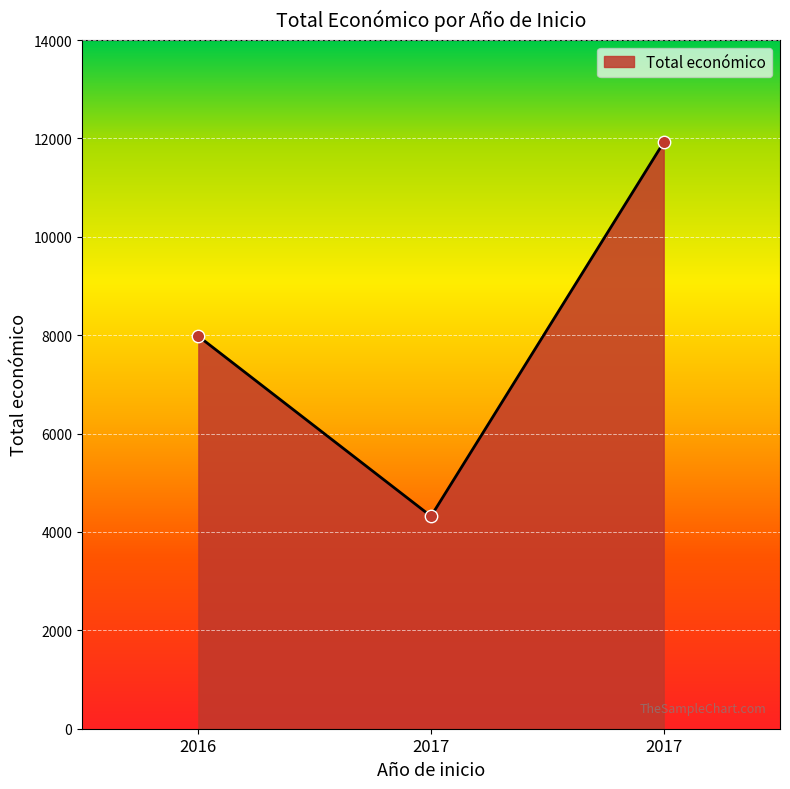

Approximately how many times larger is the value at 2017 compared to 2016?

1.5